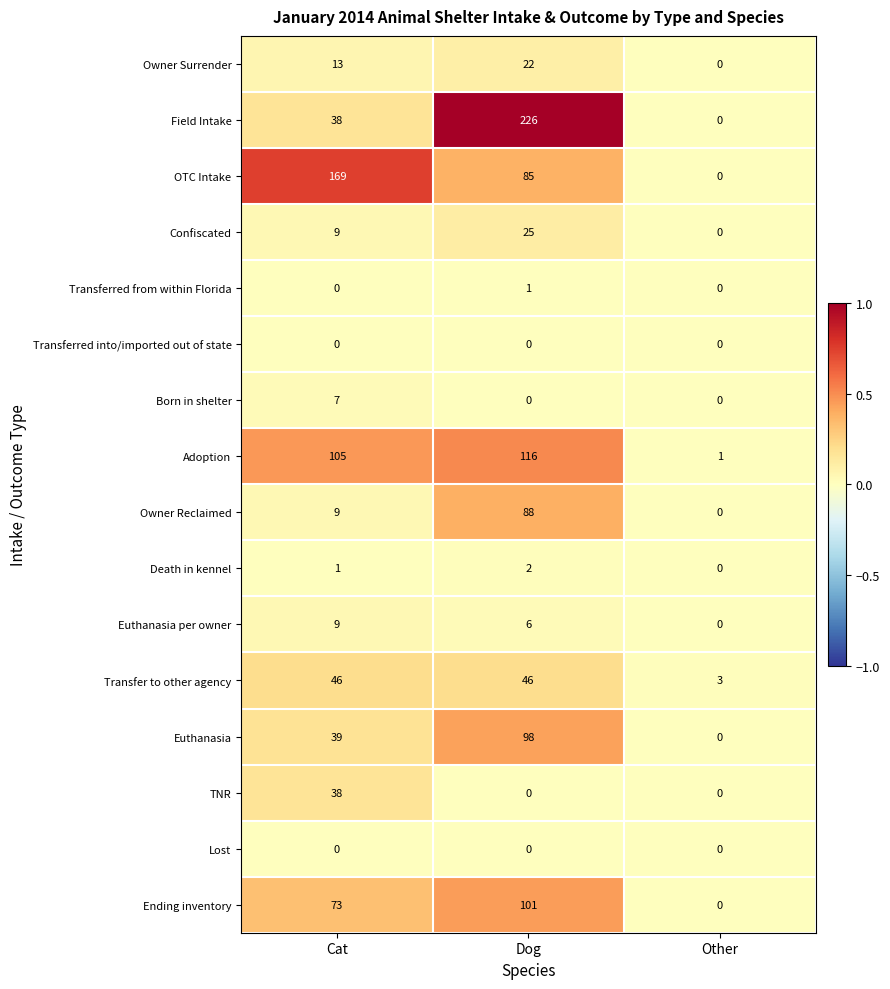

Is it true that Ending inventory equals 34 at Dog?

False